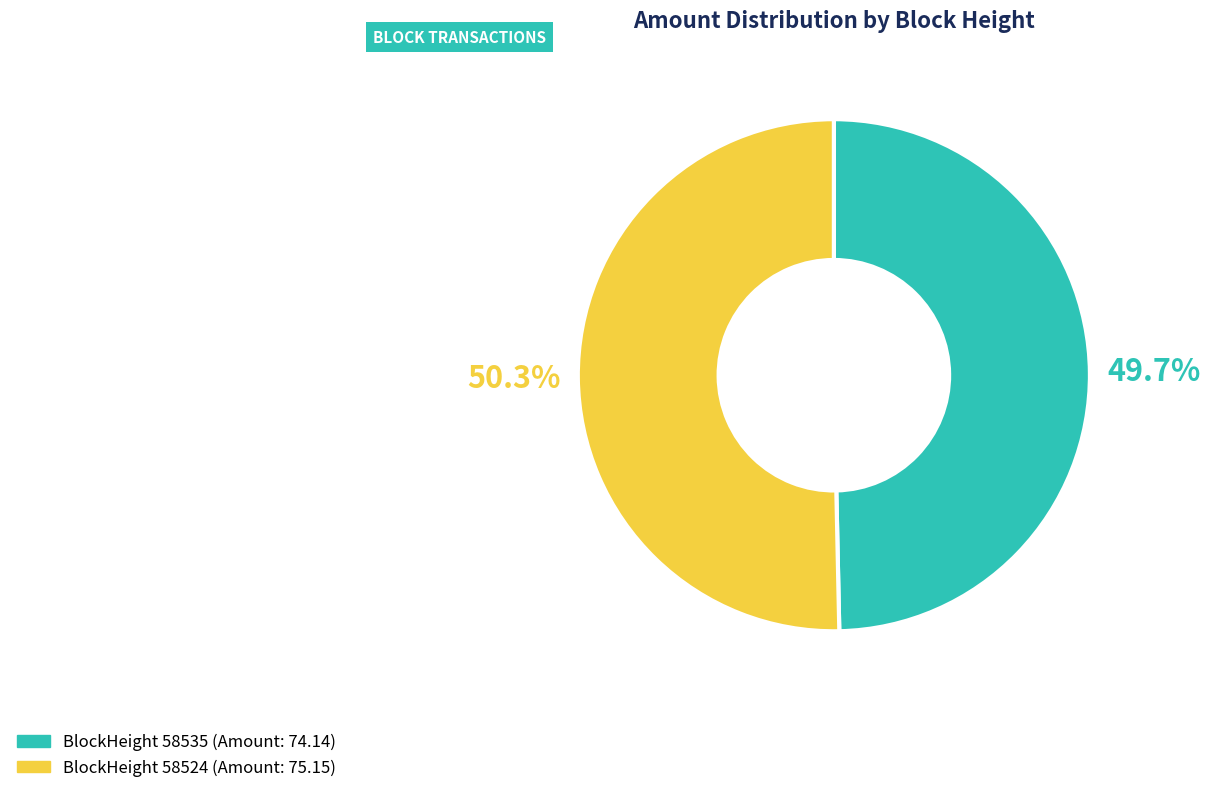

Is there any slice that represents more than half of the pie?

Yes